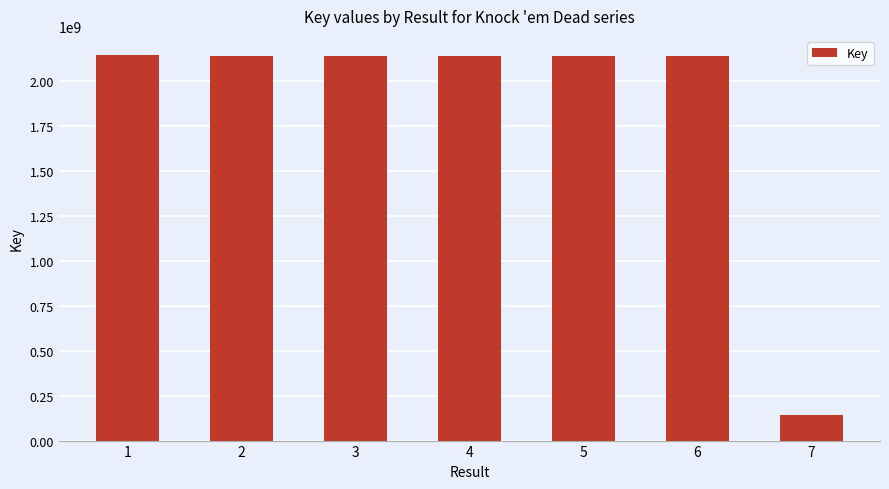

The chart shows a value of 734651136 at 5. True or false?

False